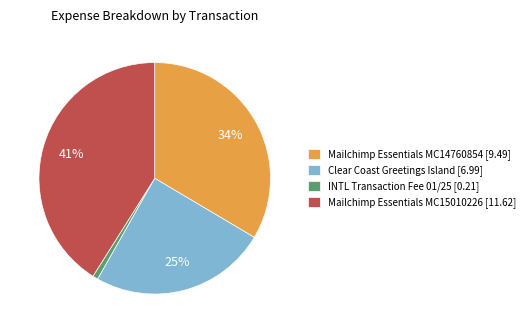

What percentage is the INTL Transaction Fee 01/25 [0.21] slice, to the nearest percent?

1%